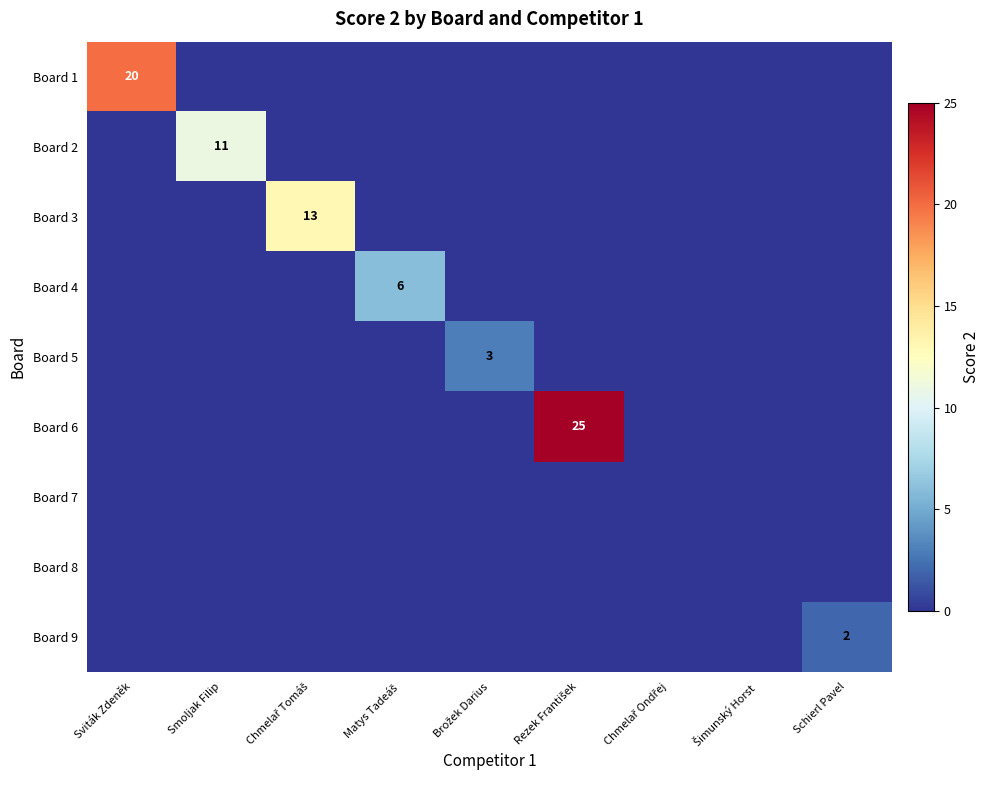

At how many categories does at least one series exceed 12?

3